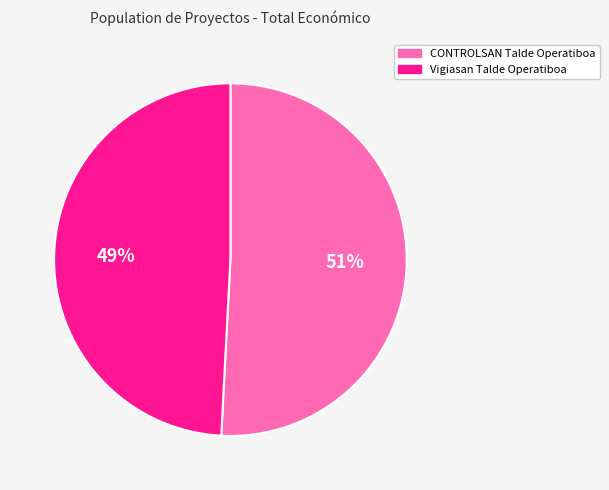

What is the ratio of the value at Vigiasan Talde Operatiboa to the value at CONTROLSAN Talde Operatiboa?

1.0